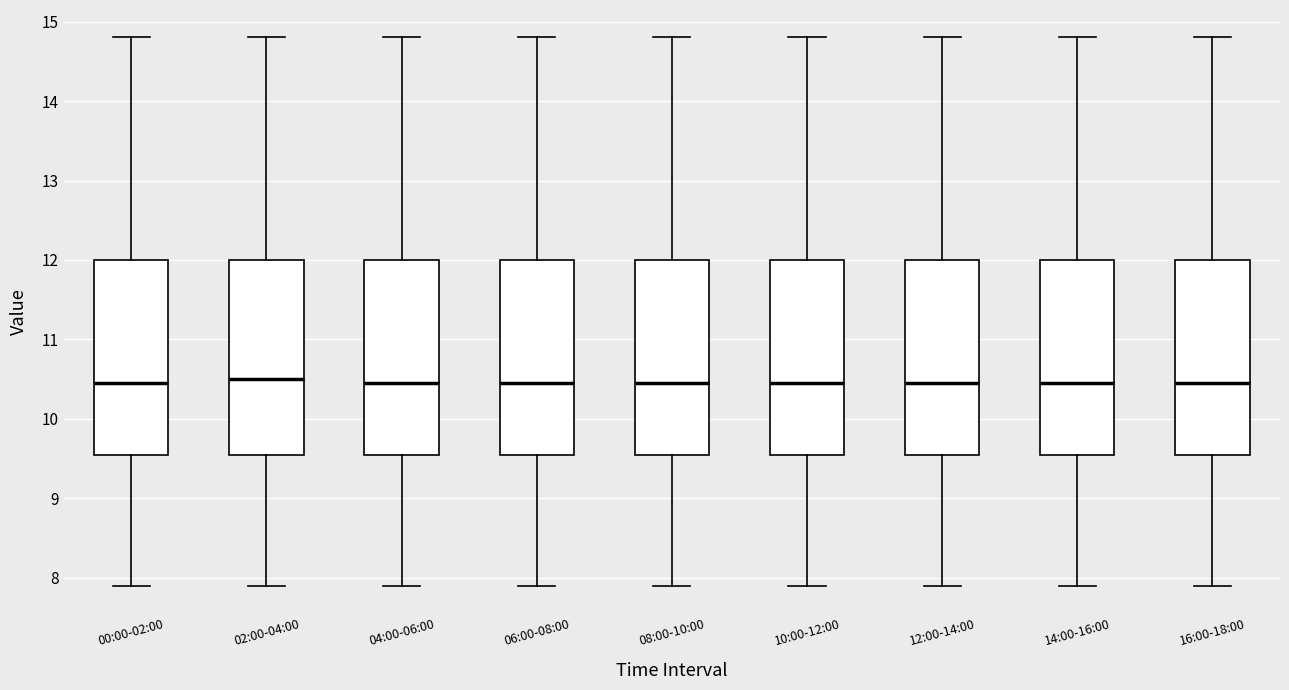

Reading left to right, read every box against the y-axis: the position of its median line, the range the box covers, and the ends of its whiskers. The values are not printed on the chart, so give them approximately, as read against the axis.

00:00-02:00: median 10.5, box 9.6 to 12.0, whiskers 7.9 to 14.8
02:00-04:00: median 10.5, box 9.6 to 12.0, whiskers 7.9 to 14.8
04:00-06:00: median 10.5, box 9.6 to 12.0, whiskers 7.9 to 14.8
06:00-08:00: median 10.5, box 9.6 to 12.0, whiskers 7.9 to 14.8
08:00-10:00: median 10.5, box 9.6 to 12.0, whiskers 7.9 to 14.8
10:00-12:00: median 10.5, box 9.6 to 12.0, whiskers 7.9 to 14.8
12:00-14:00: median 10.5, box 9.6 to 12.0, whiskers 7.9 to 14.8
14:00-16:00: median 10.5, box 9.6 to 12.0, whiskers 7.9 to 14.8
16:00-18:00: median 10.5, box 9.6 to 12.0, whiskers 7.9 to 14.8